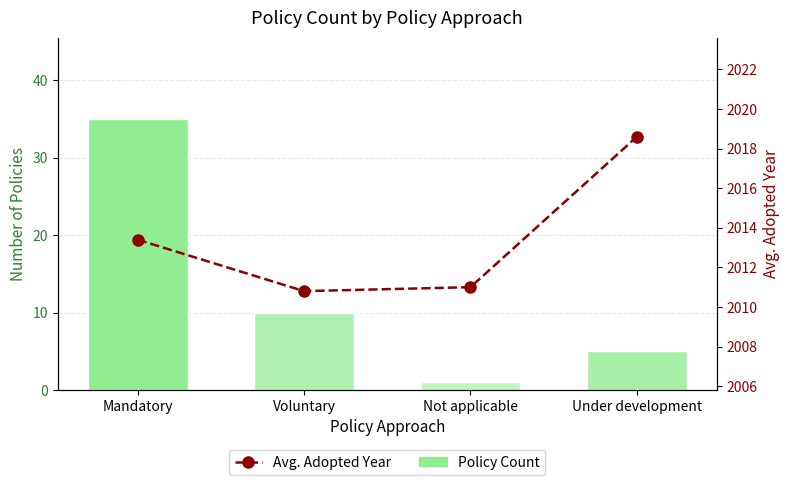

What is the label of the 4th bar from the right?

Mandatory